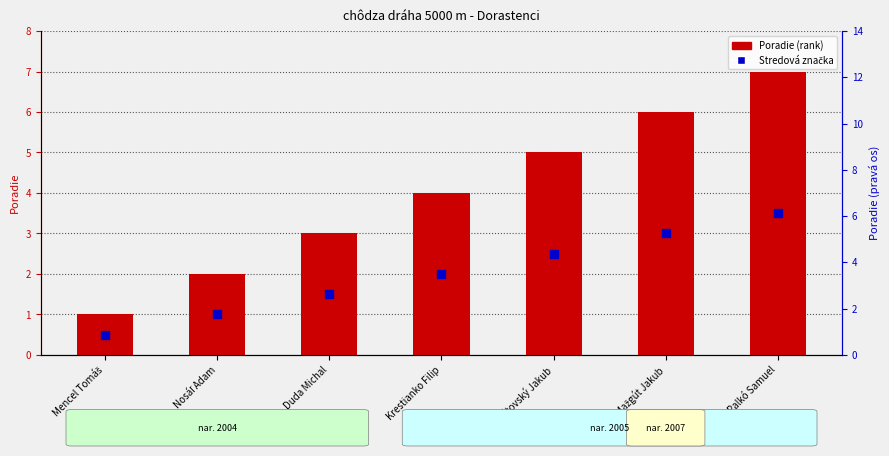

Which series has the largest total across all categories?

Poradie (rank)